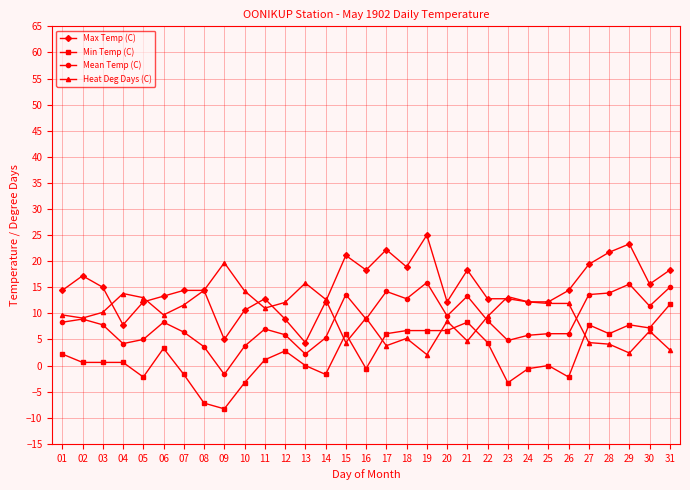

Between 02 and 13, which series saw the biggest shift?

Max Temp (C)